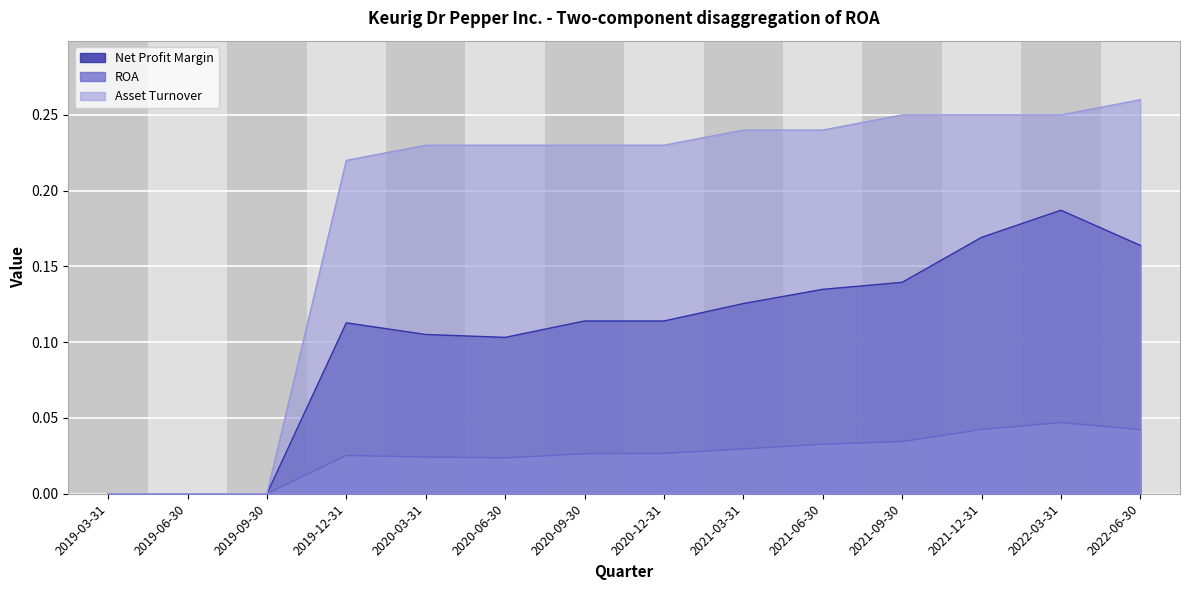

Which series changed the most between 2019-06-30 and 2021-06-30?

Asset Turnover